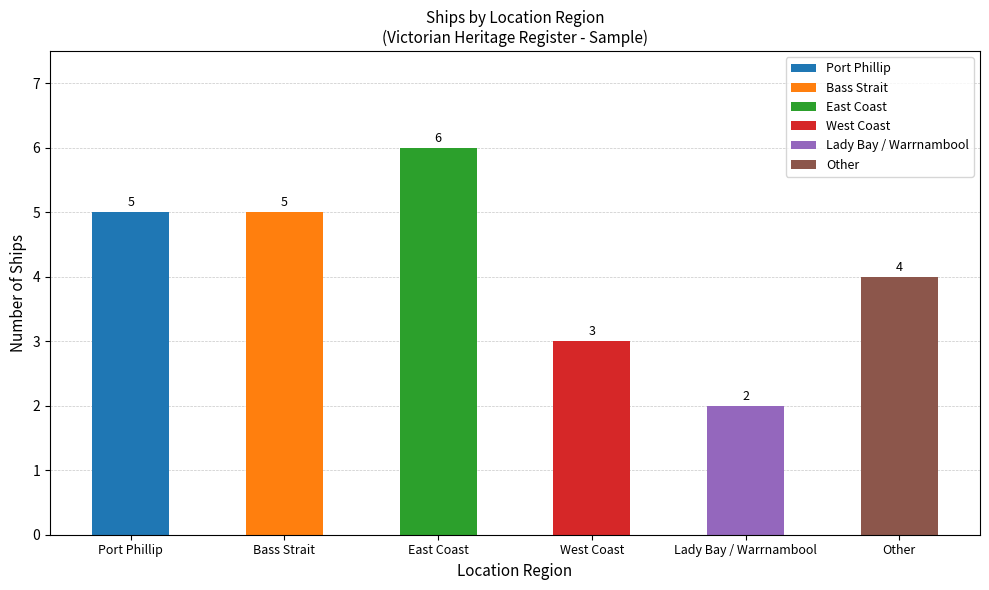

Rank the categories by value from lowest to highest.

Lady Bay / Warrnambool, West Coast, Other, Port Phillip, Bass Strait, East Coast